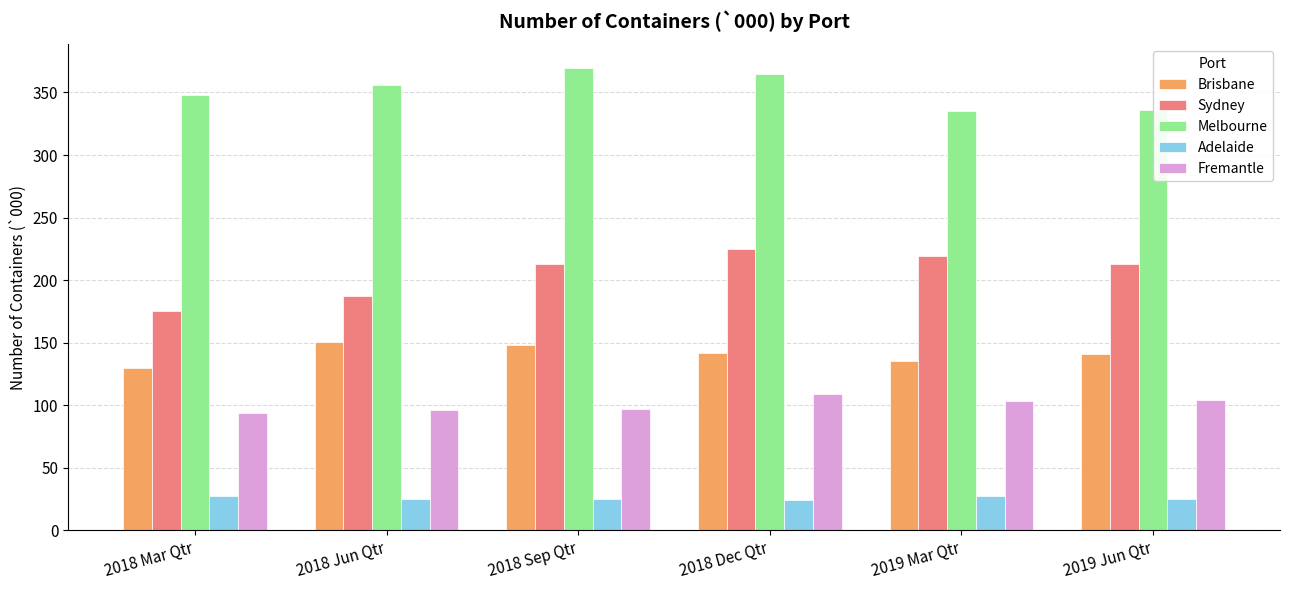

What is the lowest value of the Sydney series?

175.7